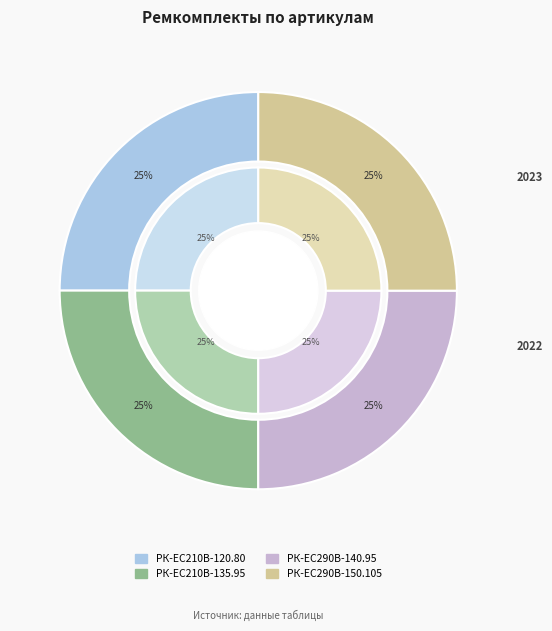

To the nearest percent, what is the average slice percentage?

25%